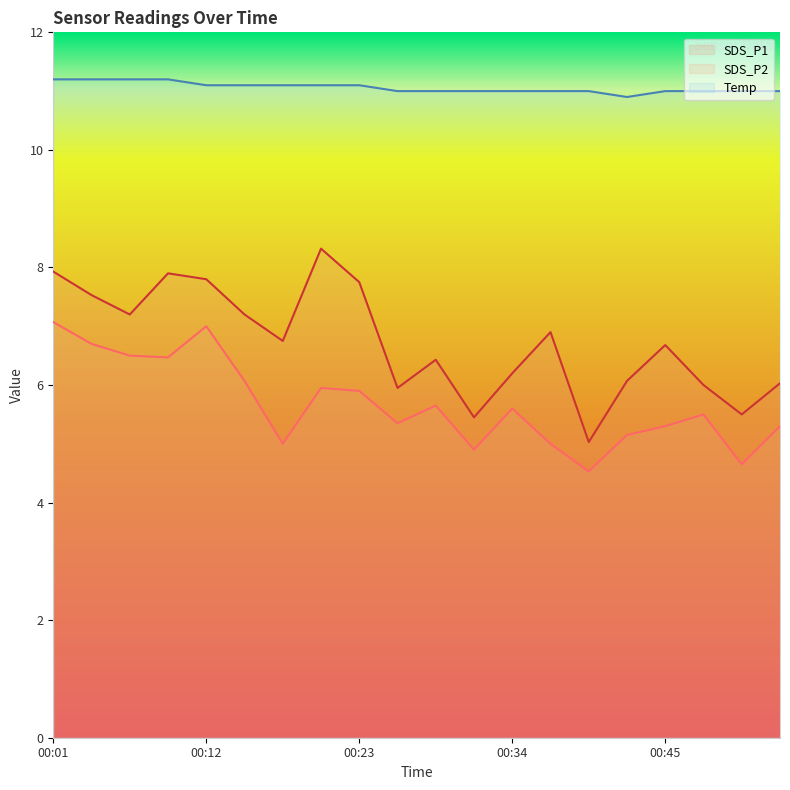

Which series changed the most between 00:06 and 00:37?

SDS_P2